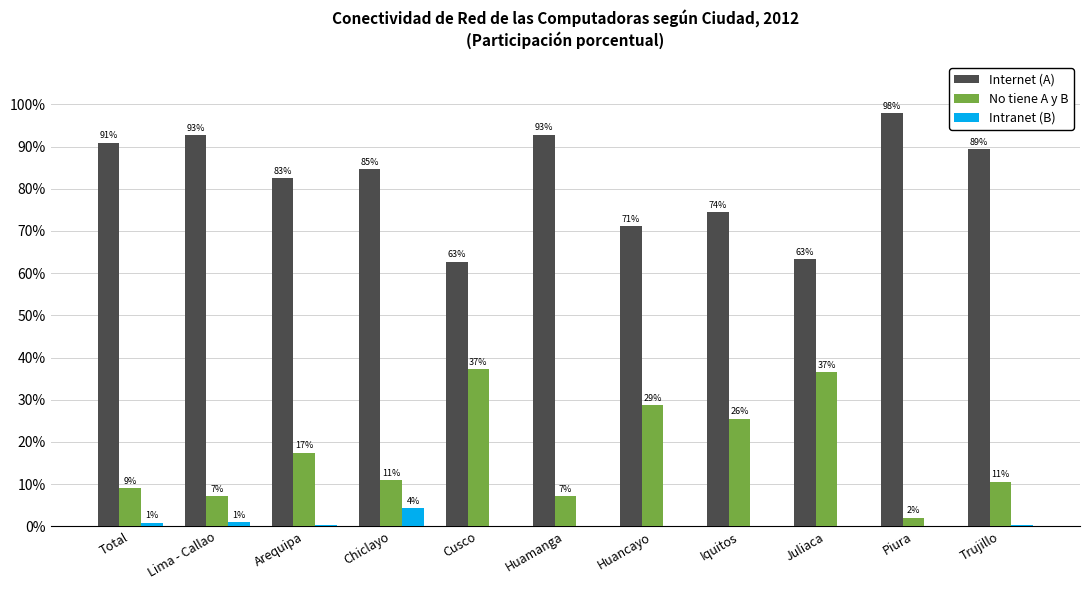

What is the greatest value displayed?

97.9